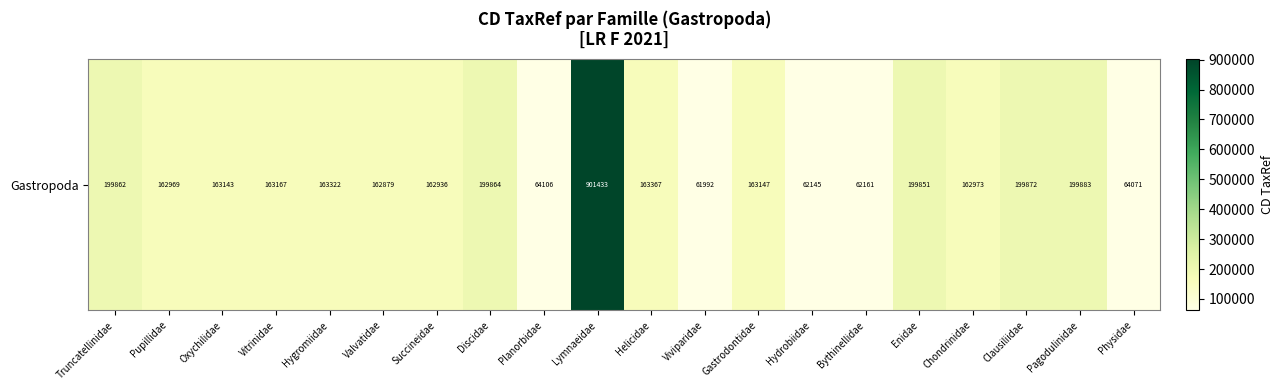

What value does the data have at Viviparidae?

61992